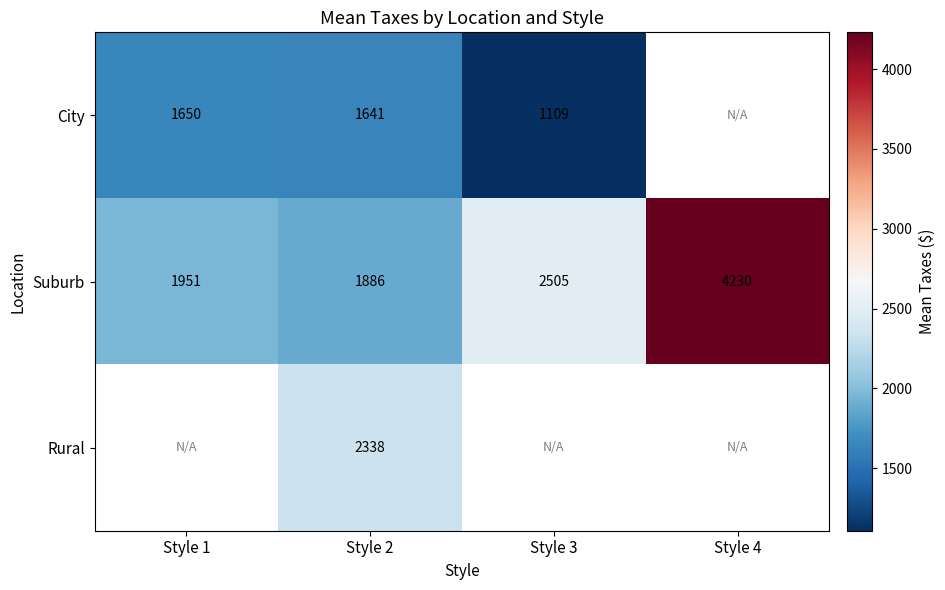

At which label is Suburb closest to 3058?

Style 3